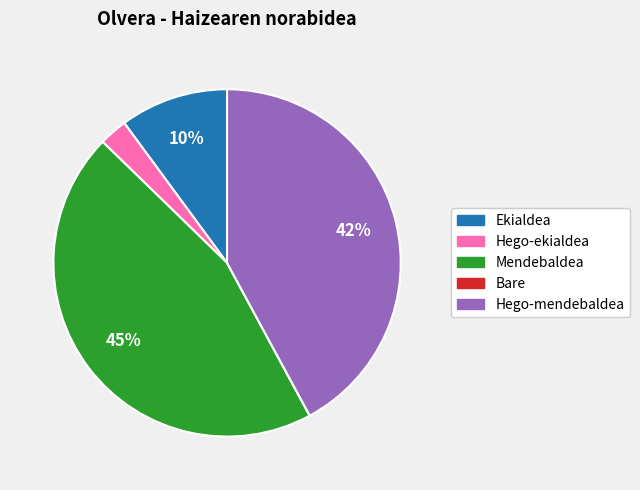

Does any single category account for the majority?

No